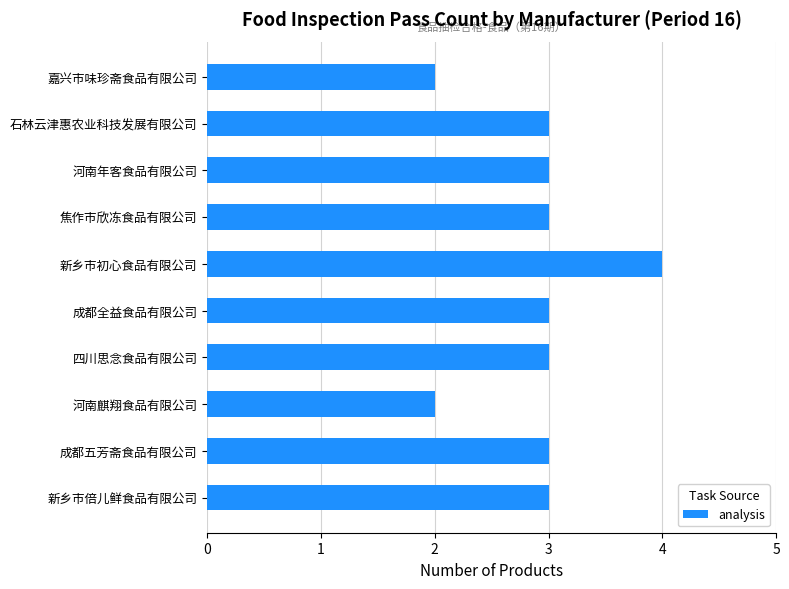

Reading bottom to top, list all the values displayed in this chart.

新乡市倍儿鲜食品有限公司=3	成都五芳斋食品有限公司=3	河南麒翔食品有限公司=2	四川思念食品有限公司=3	成都全益食品有限公司=3	新乡市初心食品有限公司=4	焦作市欣冻食品有限公司=3	河南年客食品有限公司=3	石林云津惠农业科技发展有限公司=3	嘉兴市味珍斋食品有限公司=2